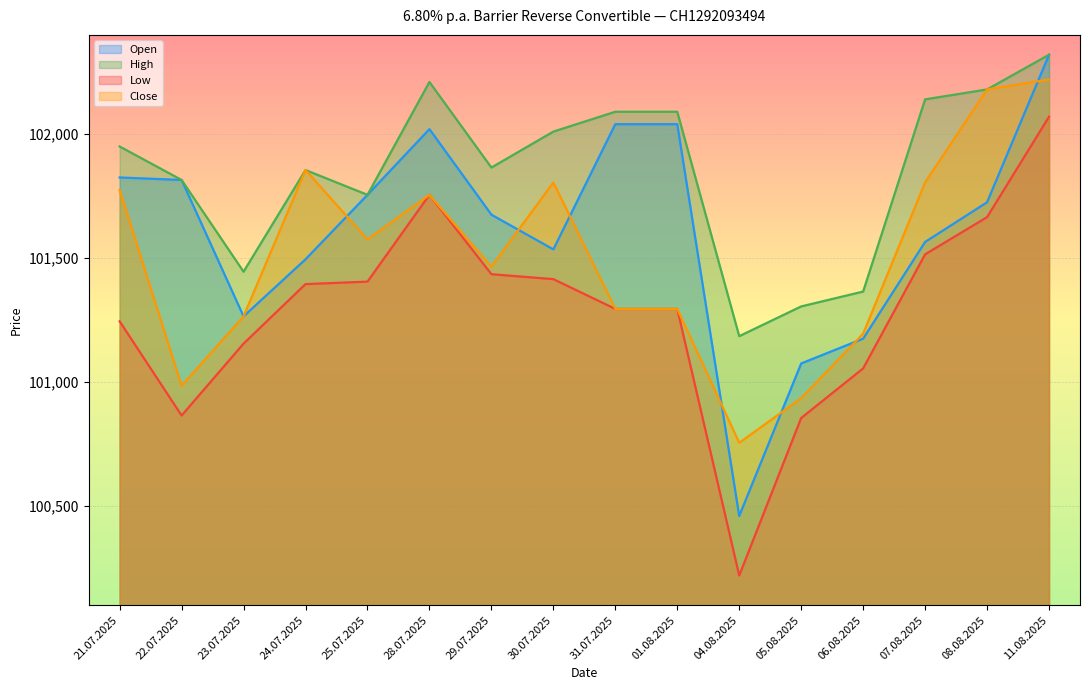

Which series has the largest range (max minus min)?

Open